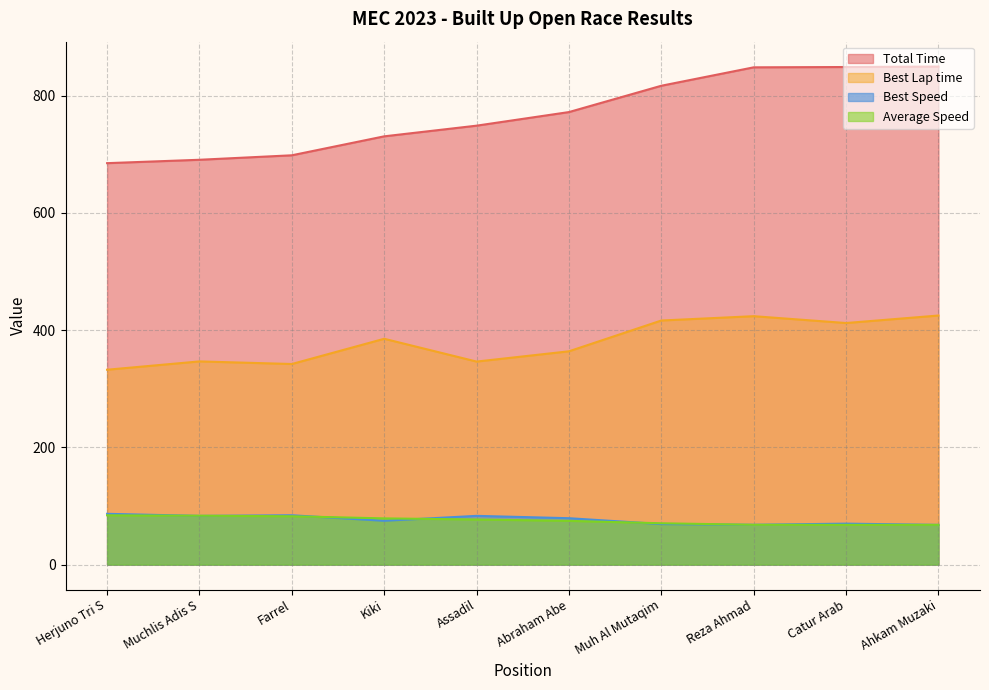

What position from the right is Catur Arab?

2